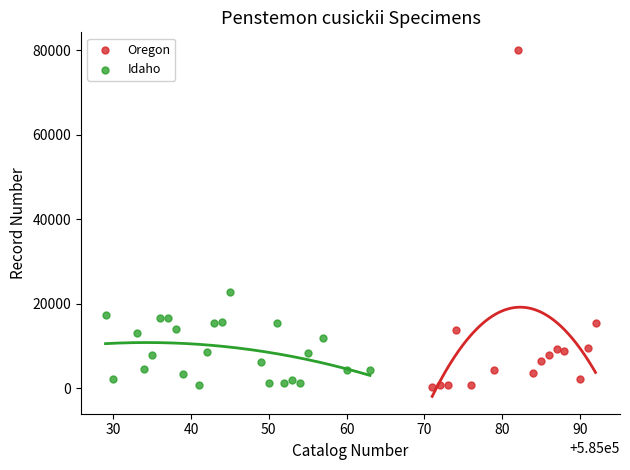

Which series has the largest Y range (max minus min)?

Oregon